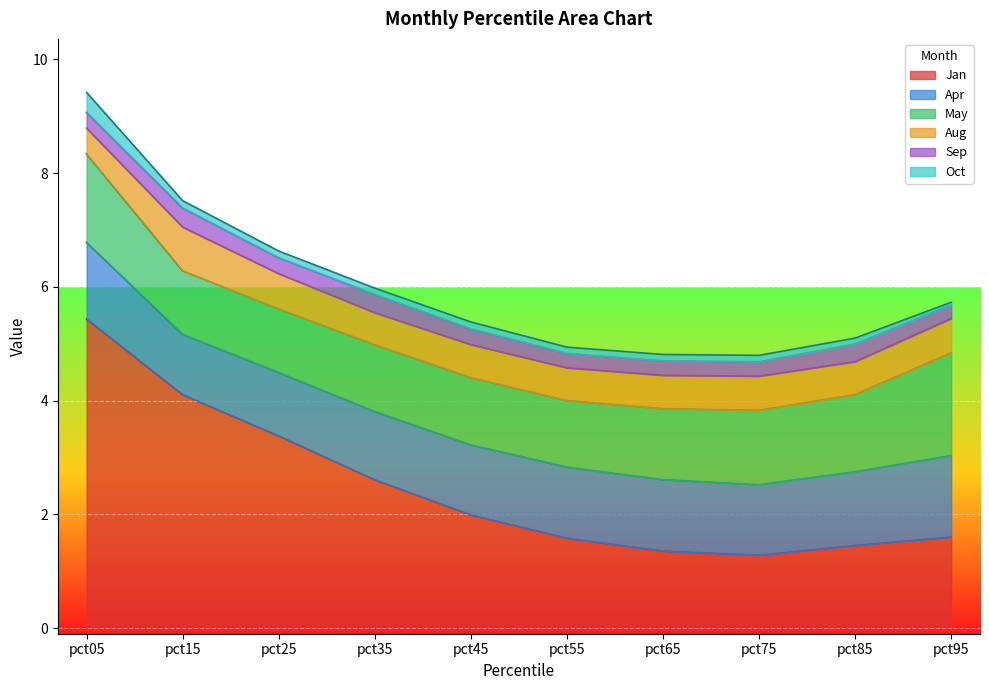

What is the total value across all series at pct65?

4.8